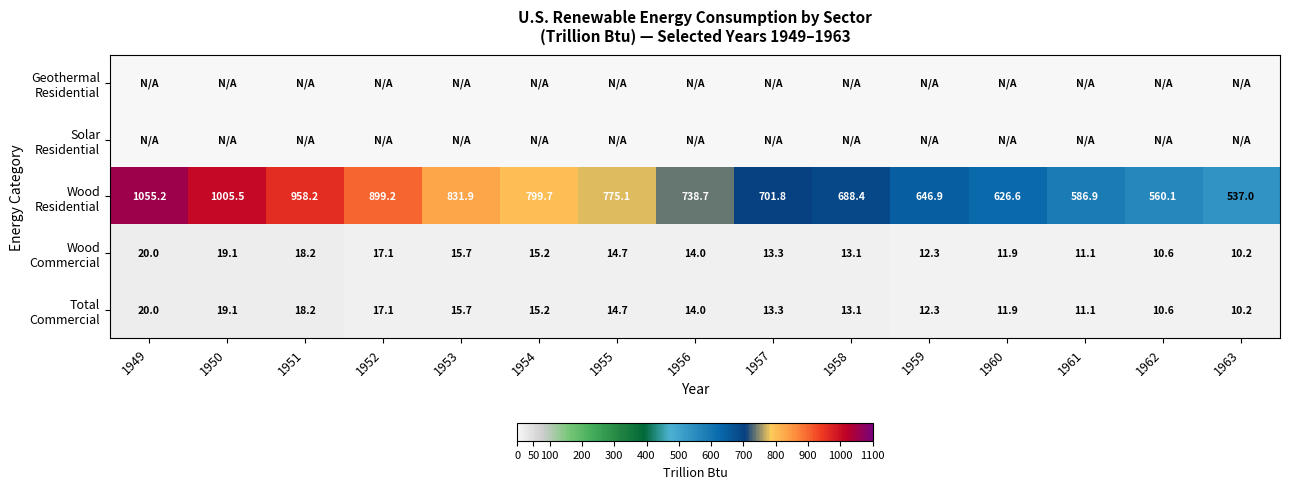

At which category is the sum across all series the highest?

1949